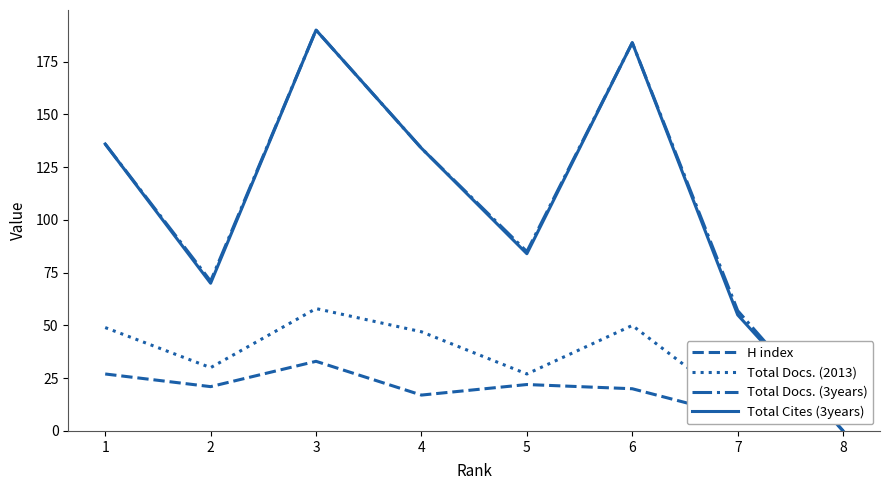

How many lines are shown in the chart?

4